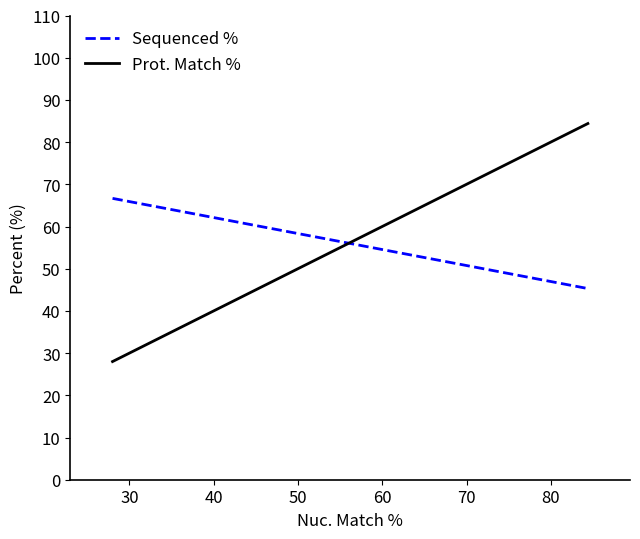

What is the sum of all Prot. Match % values?

112.4